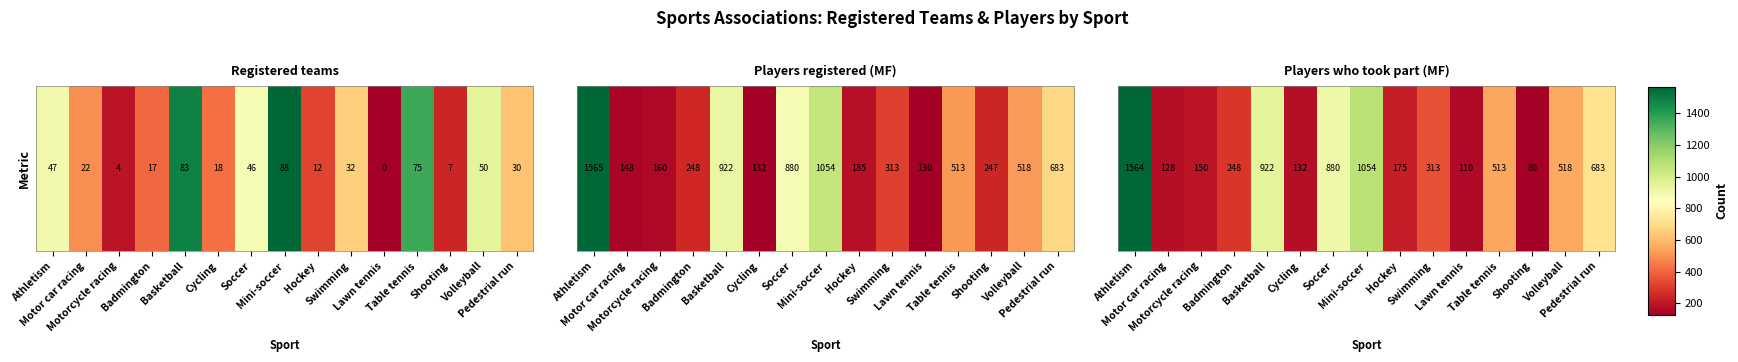

What is the approximate value at Hockey?

0.1